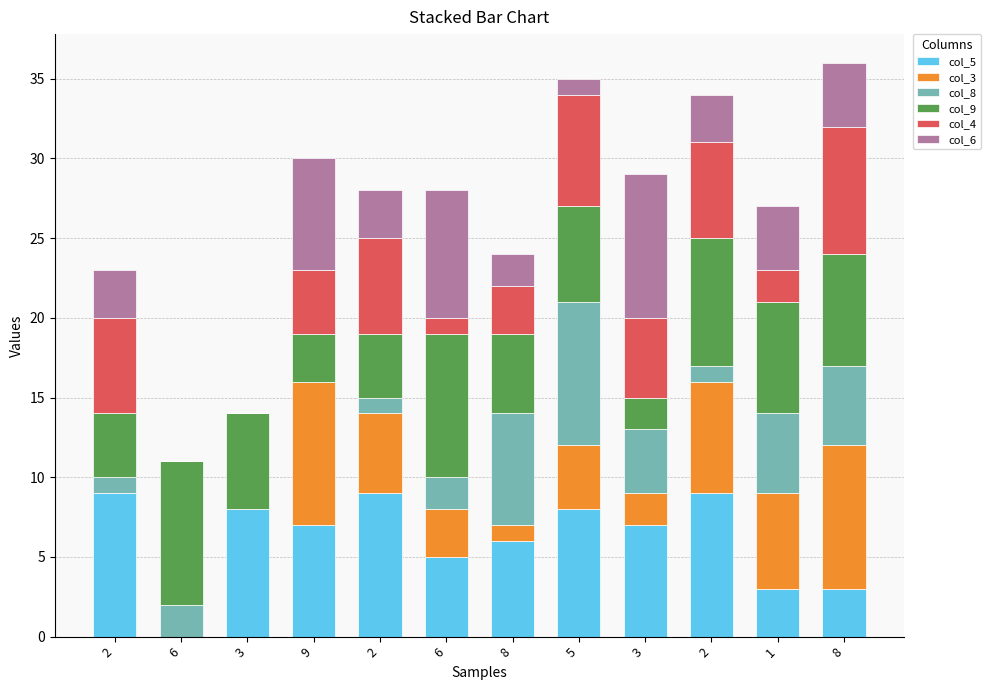

How many distinct data groups are displayed?

6